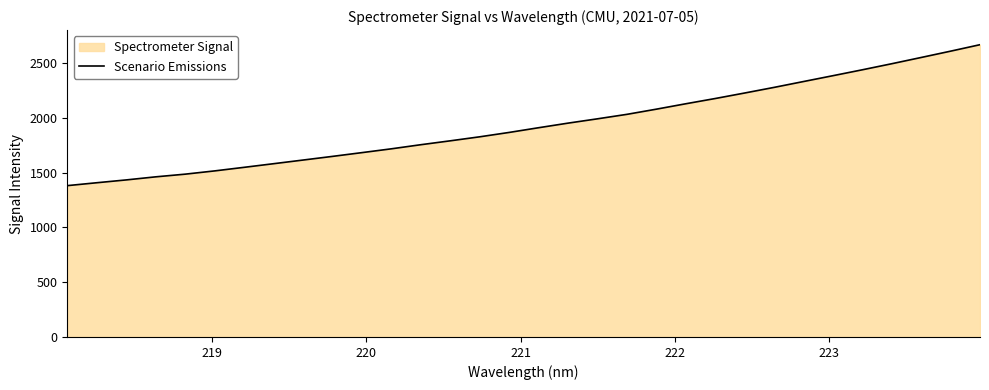

What is the minimum value shown in the chart?

1382.1